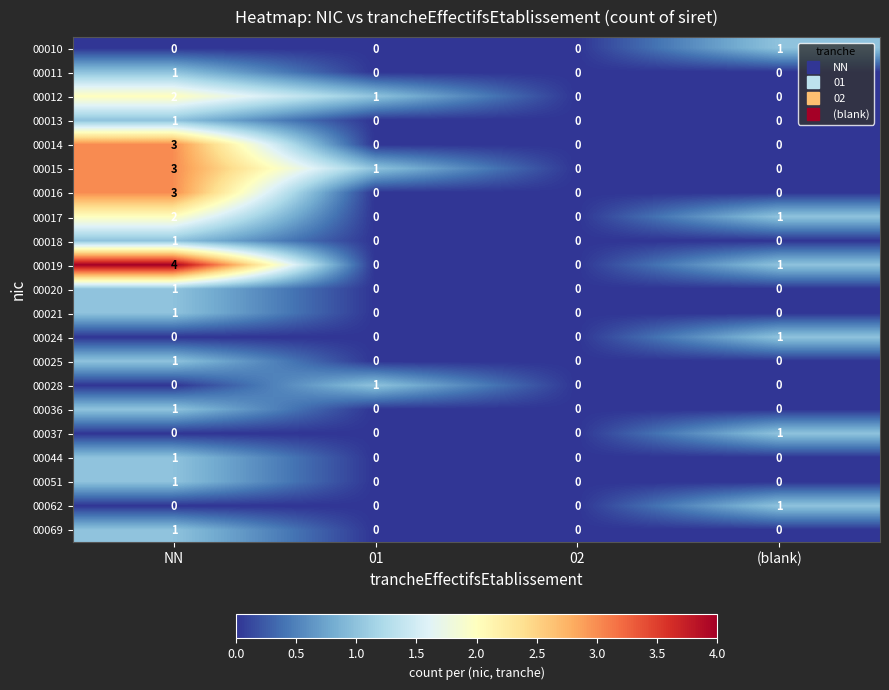

True or false: 00012 has a value of -1 at 02.

False